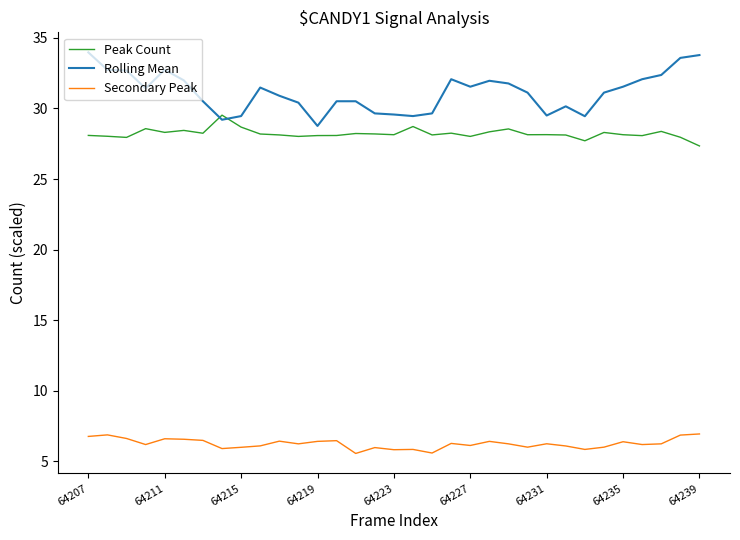

How many times do Rolling Mean and Peak Count cross each other?

2